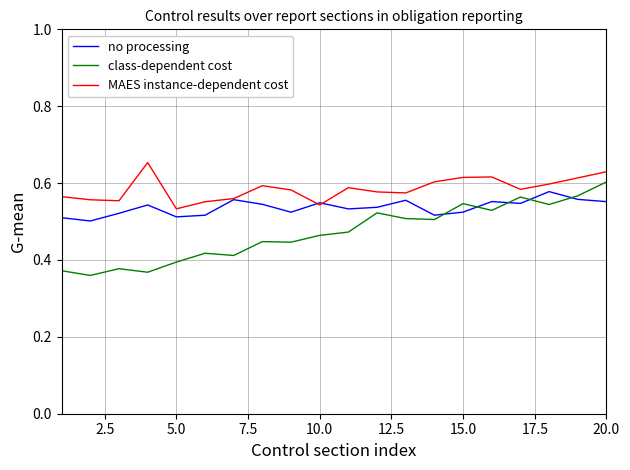

Rank the series by their average value, from lowest to highest.

class-dependent cost, no processing, MAES instance-dependent cost